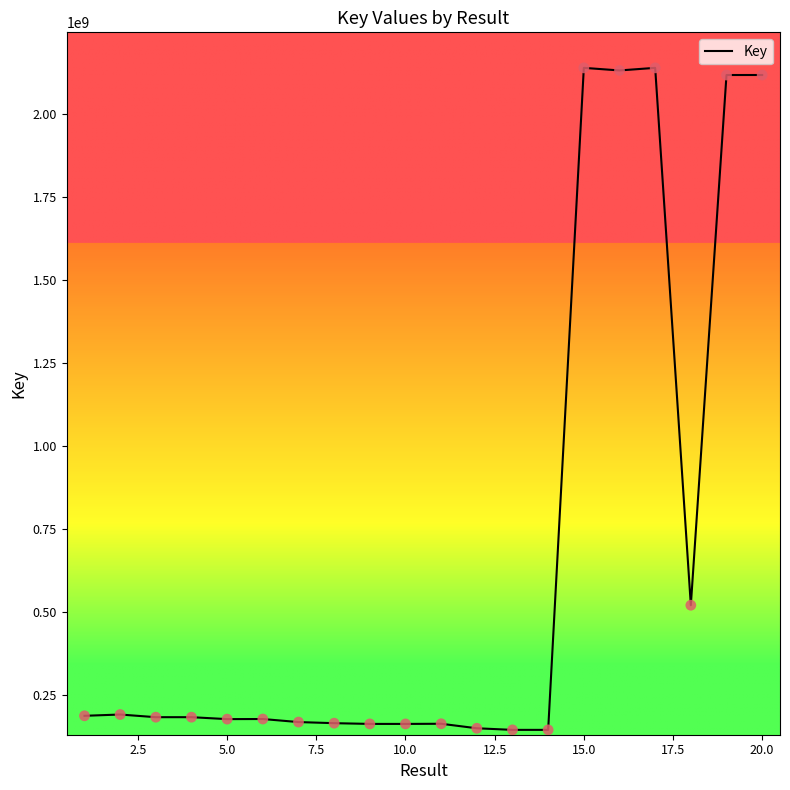

What is the difference between the maximum and minimum values?

1993751501